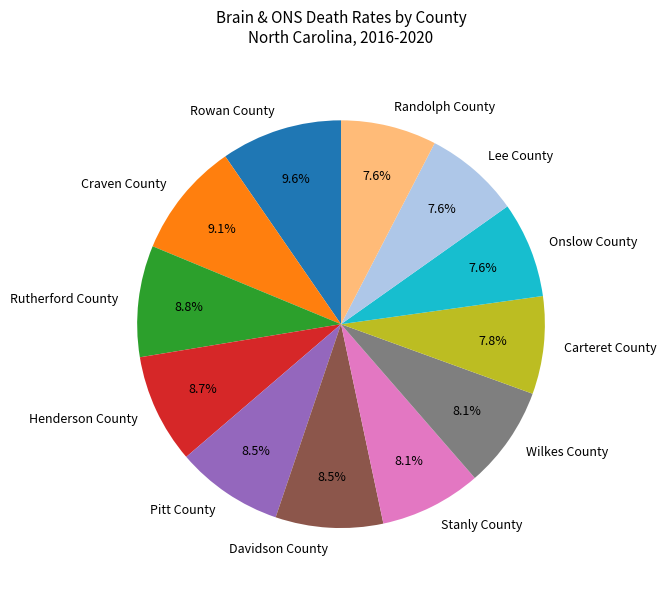

To the nearest percent, what portion does Lee County represent?

8%